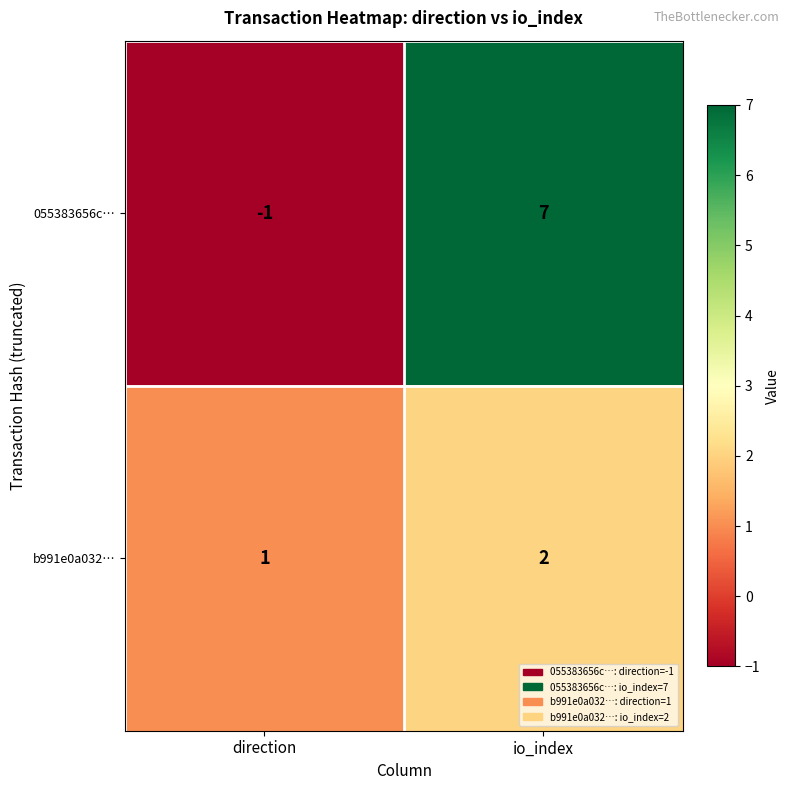

Where is 055383656c… nearest to the value 3?

direction